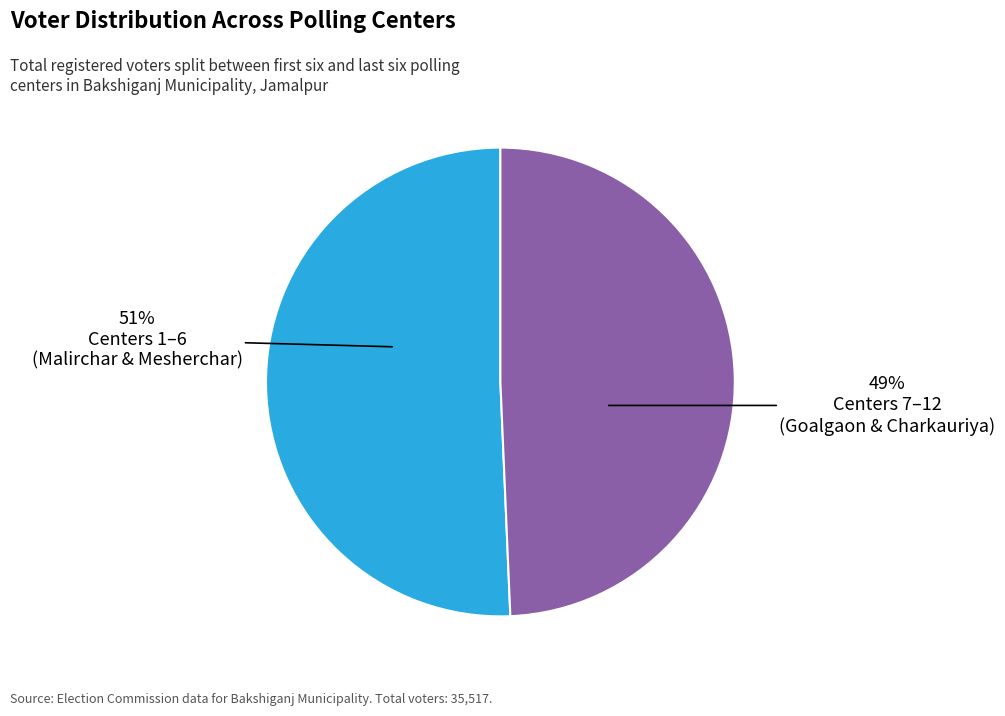

Is there any slice that represents more than half of the pie?

Yes